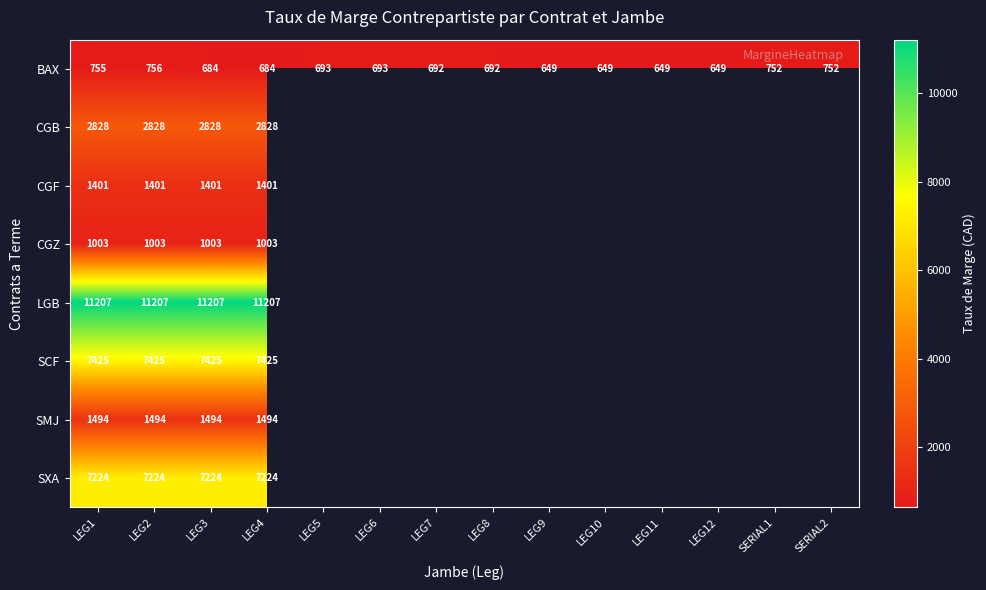

Which has a higher value, LEG9 or LEG7?

LEG7